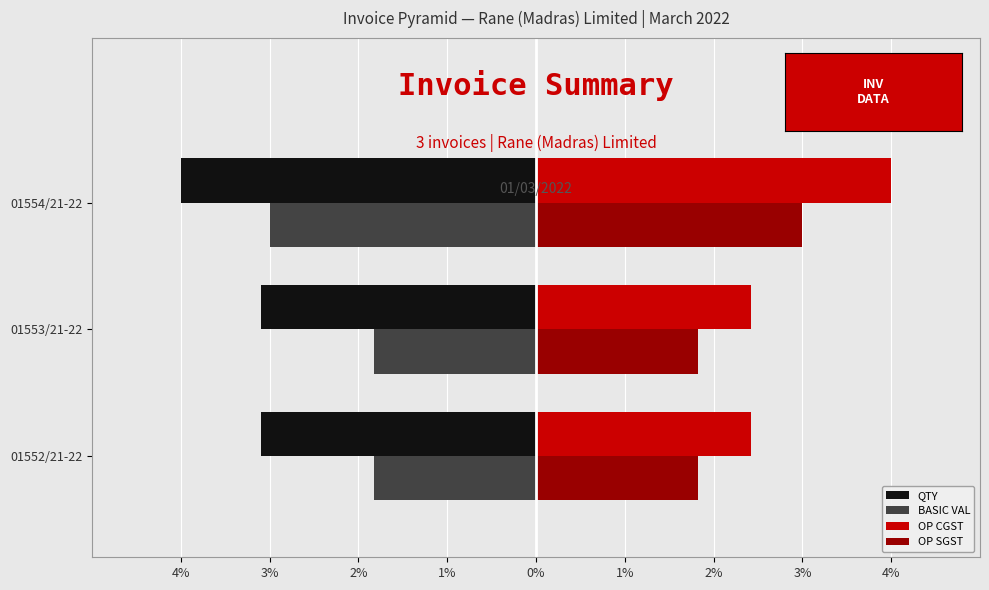

What is the lowest value of the BASIC VAL series?

-3.0